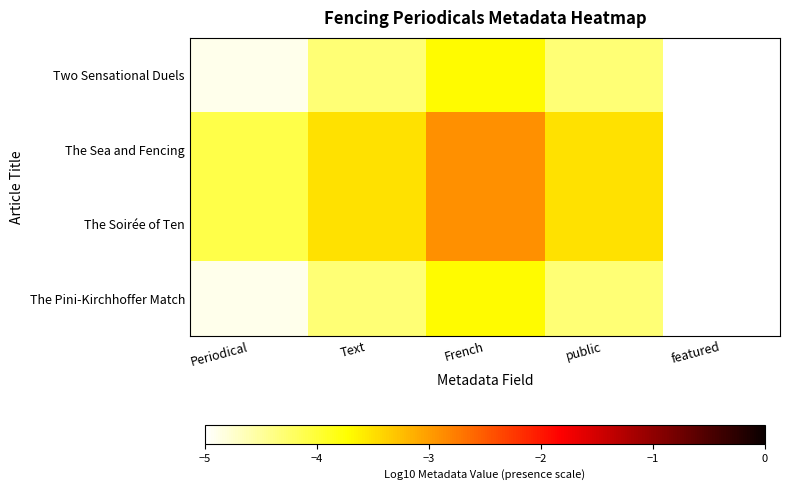

Which series changed the most between Periodical and Text?

Two Sensational Duels